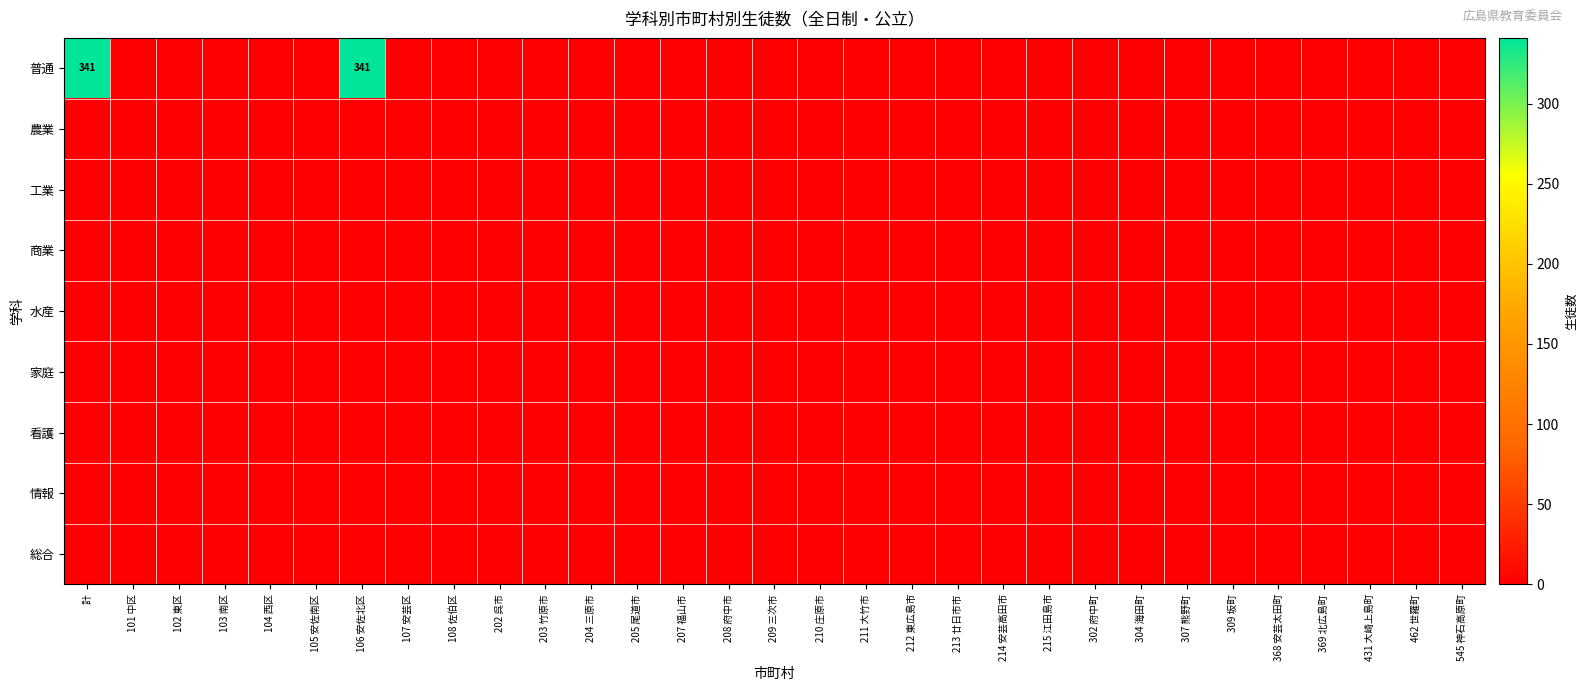

At 102 東区, list the series in order from smallest to largest.

普通, 農業, 工業, 商業, 水産, 家庭, 看護, 情報, 総合